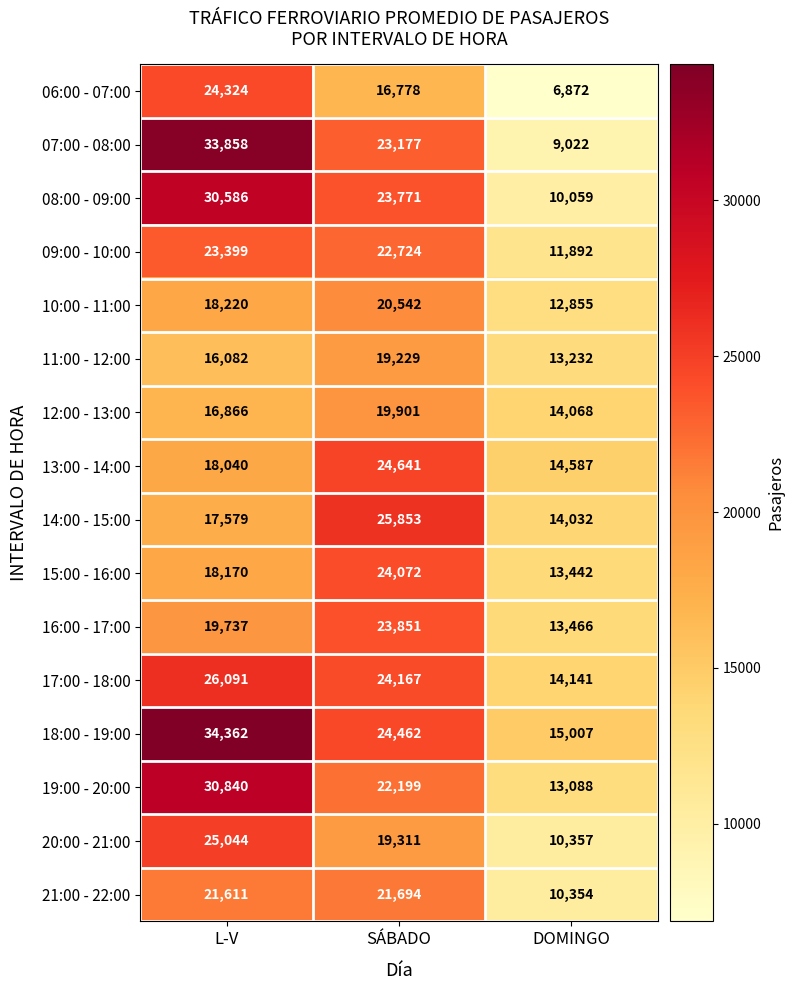

Which label corresponds to the smallest value in the chart?

DOMINGO